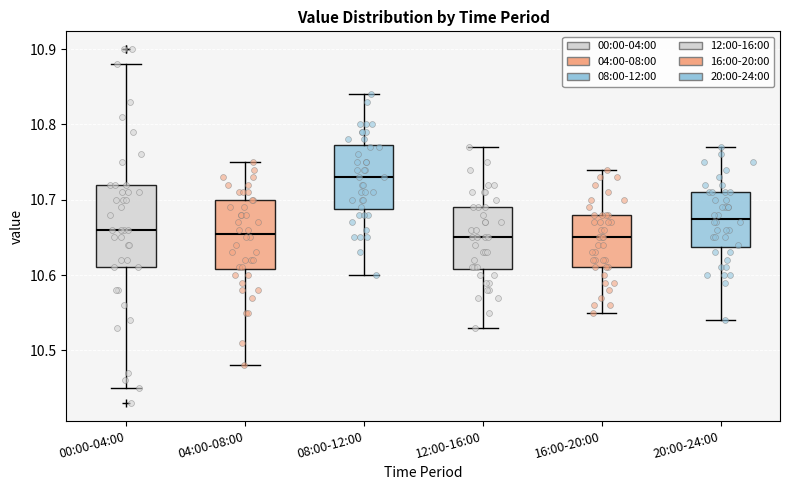

Comparing the boxes themselves (not the whiskers), which one is the tallest?

00:00-04:00